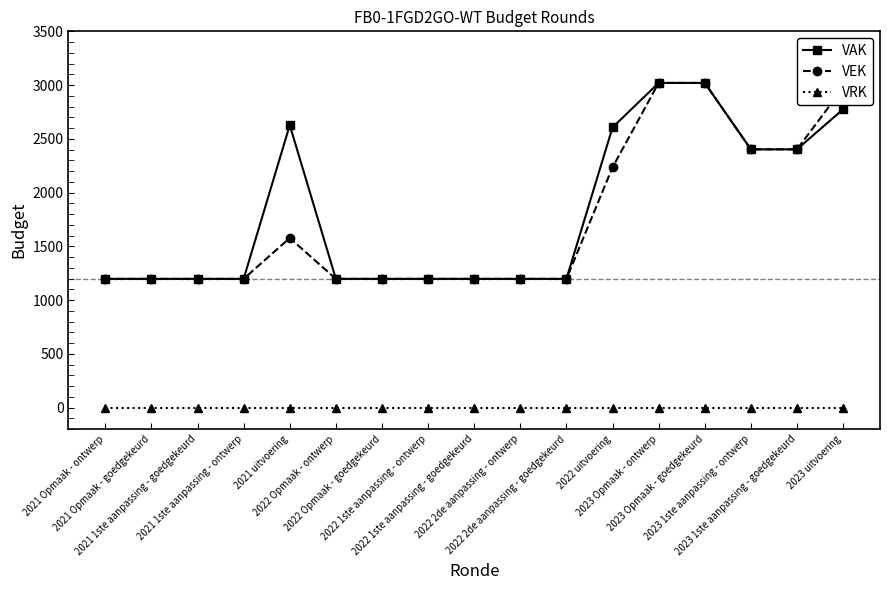

Reading left to right, list all the values displayed in this chart.

VAK: 2021 Opmaak - ontwerp=1197	2021 Opmaak - goedgekeurd=1197	2021 1ste aanpassing - goedgekeurd=1197	2021 1ste aanpassing - ontwerp=1197	2021 uitvoering=2627	2022 Opmaak - ontwerp=1197	2022 Opmaak - goedgekeurd=1197	2022 1ste aanpassing - ontwerp=1197	2022 1ste aanpassing - goedgekeurd=1197	2022 2de aanpassing - ontwerp=1197	2022 2de aanpassing - goedgekeurd=1197	2022 uitvoering=2606	2023 Opmaak - ontwerp=3020	2023 Opmaak - goedgekeurd=3020	2023 1ste aanpassing - ontwerp=2402	2023 1ste aanpassing - goedgekeurd=2402	2023 uitvoering=2775
VEK: 2021 Opmaak - ontwerp=1197	2021 Opmaak - goedgekeurd=1197	2021 1ste aanpassing - goedgekeurd=1197	2021 1ste aanpassing - ontwerp=1197	2021 uitvoering=1577	2022 Opmaak - ontwerp=1197	2022 Opmaak - goedgekeurd=1197	2022 1ste aanpassing - ontwerp=1197	2022 1ste aanpassing - goedgekeurd=1197	2022 2de aanpassing - ontwerp=1197	2022 2de aanpassing - goedgekeurd=1197	2022 uitvoering=2235	2023 Opmaak - ontwerp=3020	2023 Opmaak - goedgekeurd=3020	2023 1ste aanpassing - ontwerp=2402	2023 1ste aanpassing - goedgekeurd=2402	2023 uitvoering=2975
VRK: 2021 Opmaak - ontwerp=0	2021 Opmaak - goedgekeurd=0	2021 1ste aanpassing - goedgekeurd=0	2021 1ste aanpassing - ontwerp=0	2021 uitvoering=0	2022 Opmaak - ontwerp=0	2022 Opmaak - goedgekeurd=0	2022 1ste aanpassing - ontwerp=0	2022 1ste aanpassing - goedgekeurd=0	2022 2de aanpassing - ontwerp=0	2022 2de aanpassing - goedgekeurd=0	2022 uitvoering=0	2023 Opmaak - ontwerp=0	2023 Opmaak - goedgekeurd=0	2023 1ste aanpassing - ontwerp=0	2023 1ste aanpassing - goedgekeurd=0	2023 uitvoering=0